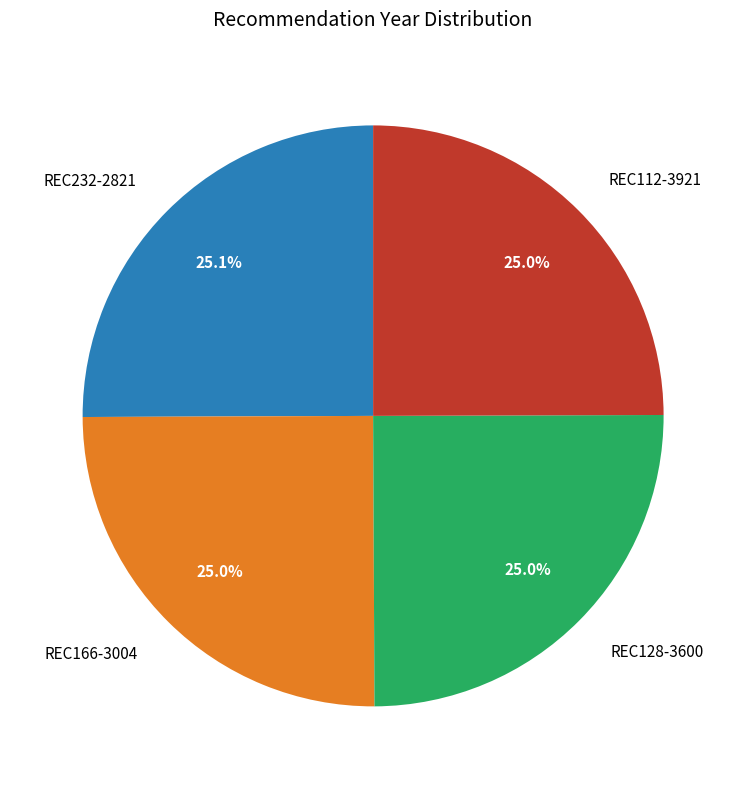

Does REC166-3004 account for over 50% of the chart?

No